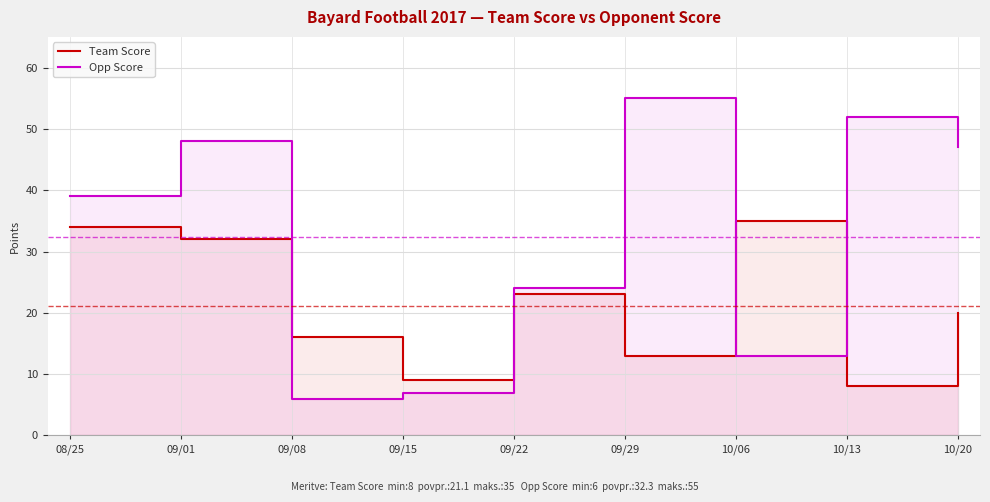

The value of Opp Score at 09/08 is 2. True or false?

False